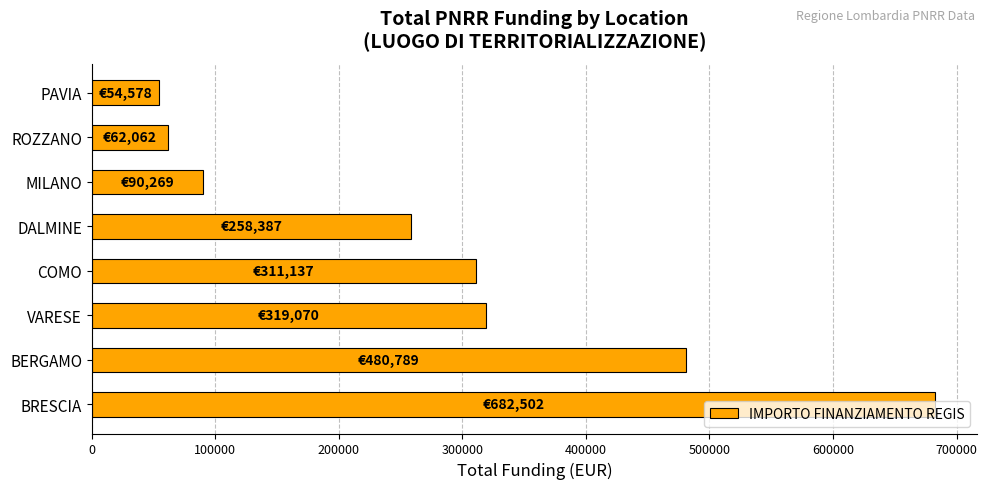

Read the value at MILANO.

90268.6